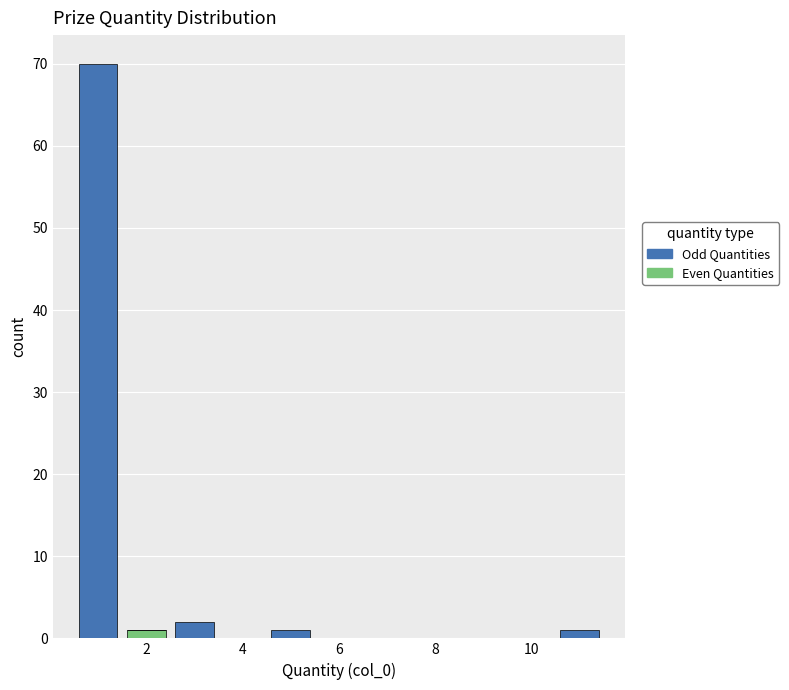

Which range on the x-axis has the tallest stacked bar (by total height)?

0.5 to 1.5